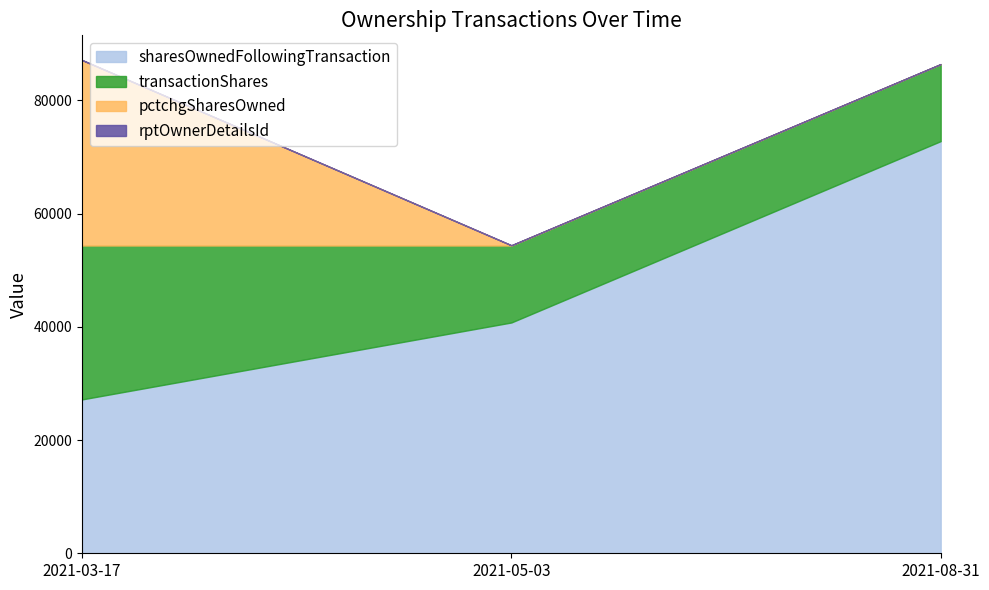

What is the sum of all rptOwnerDetailsId values?

4